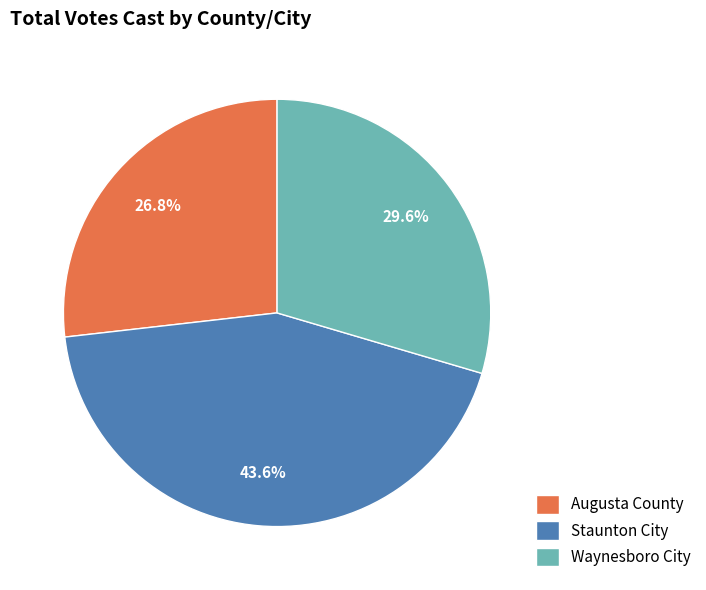

True or false: Waynesboro City accounts for 30% of the total.

True